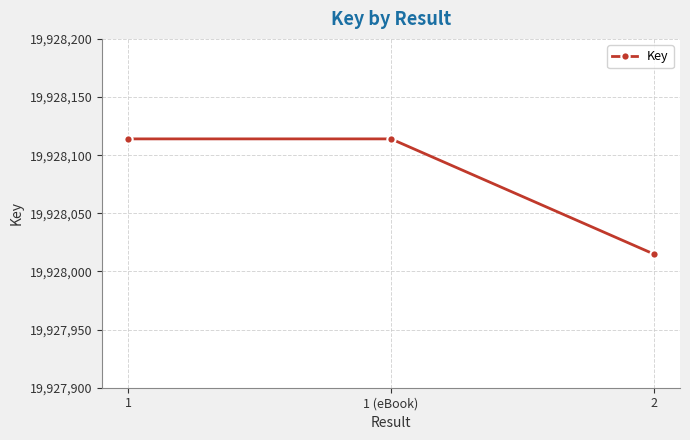

What is the ratio of the value at 1 (eBook) to the value at 2?

1.0